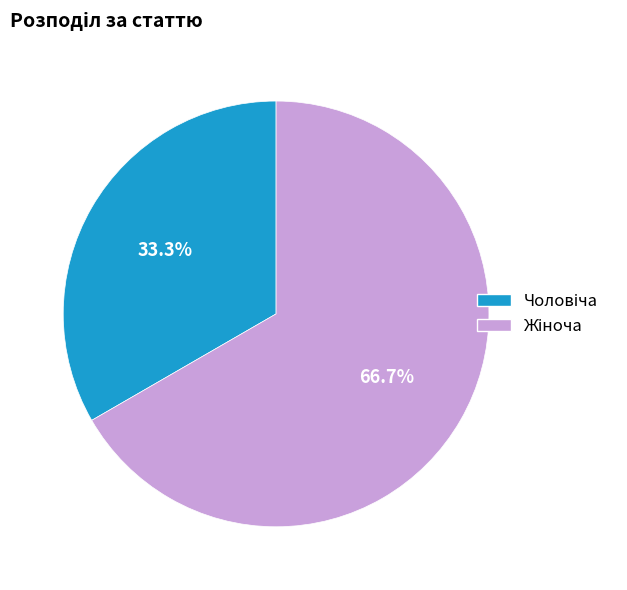

Is there any slice that represents more than half of the pie?

Yes